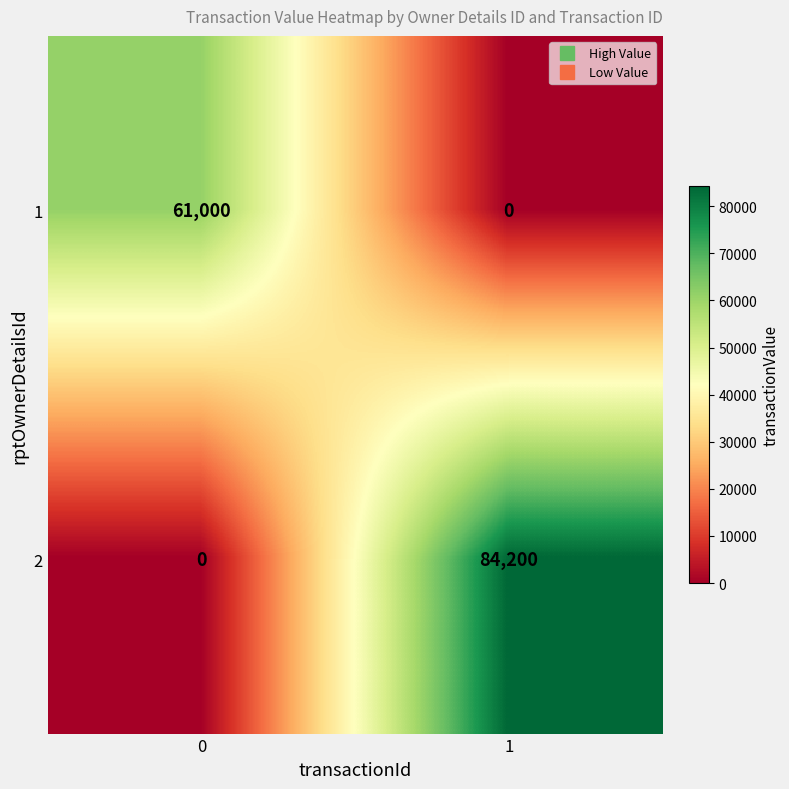

List the series in order of their overall mean, lowest first.

1, 2